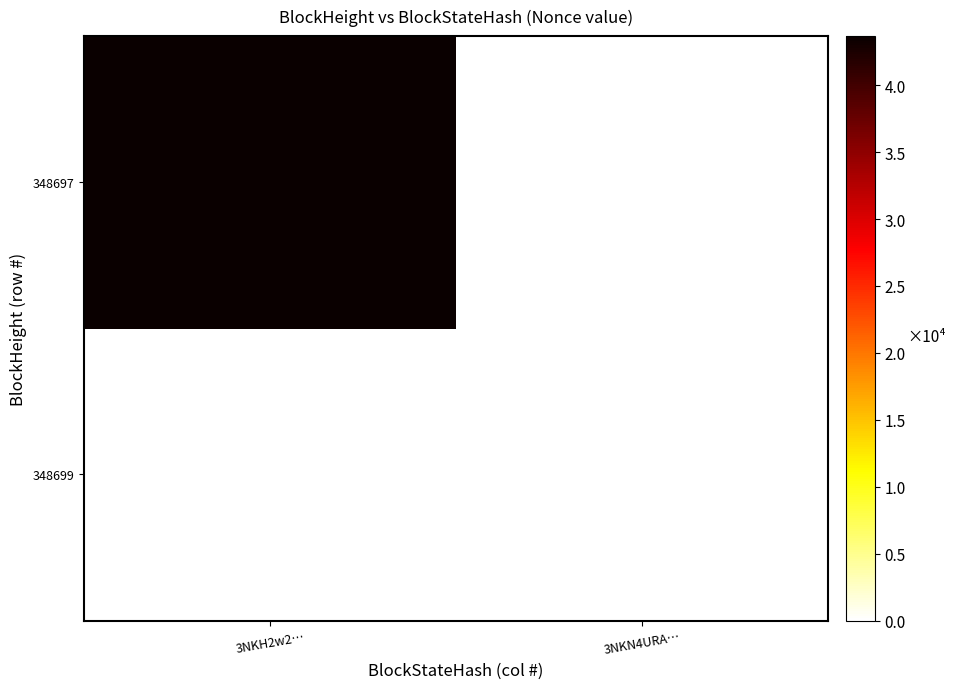

At which category does the chart reach its peak across all series?

3NKH2w2…